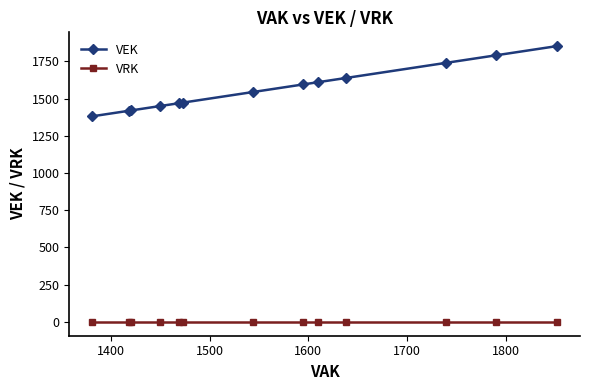

Which series has the largest total across all categories?

VEK